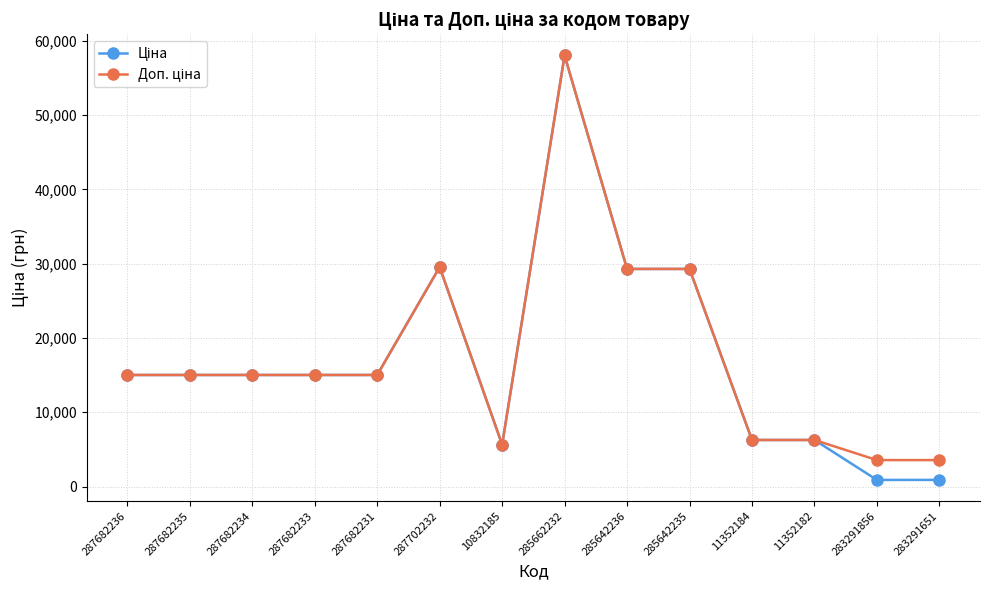

How many data points does each series have?

14